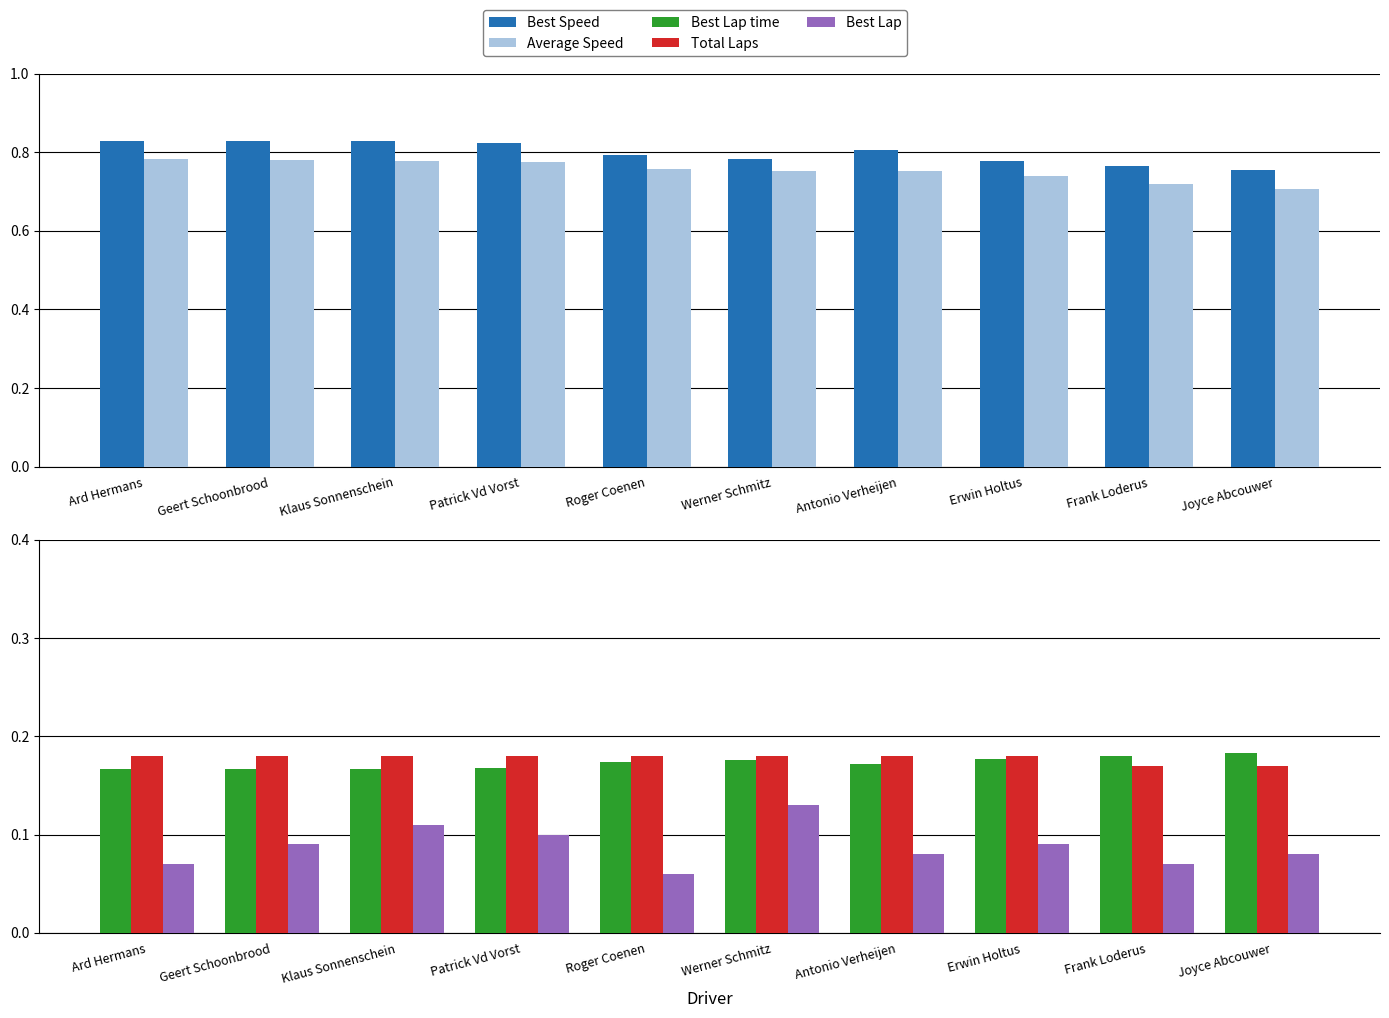

Which series has the widest spread of values?

Average Speed